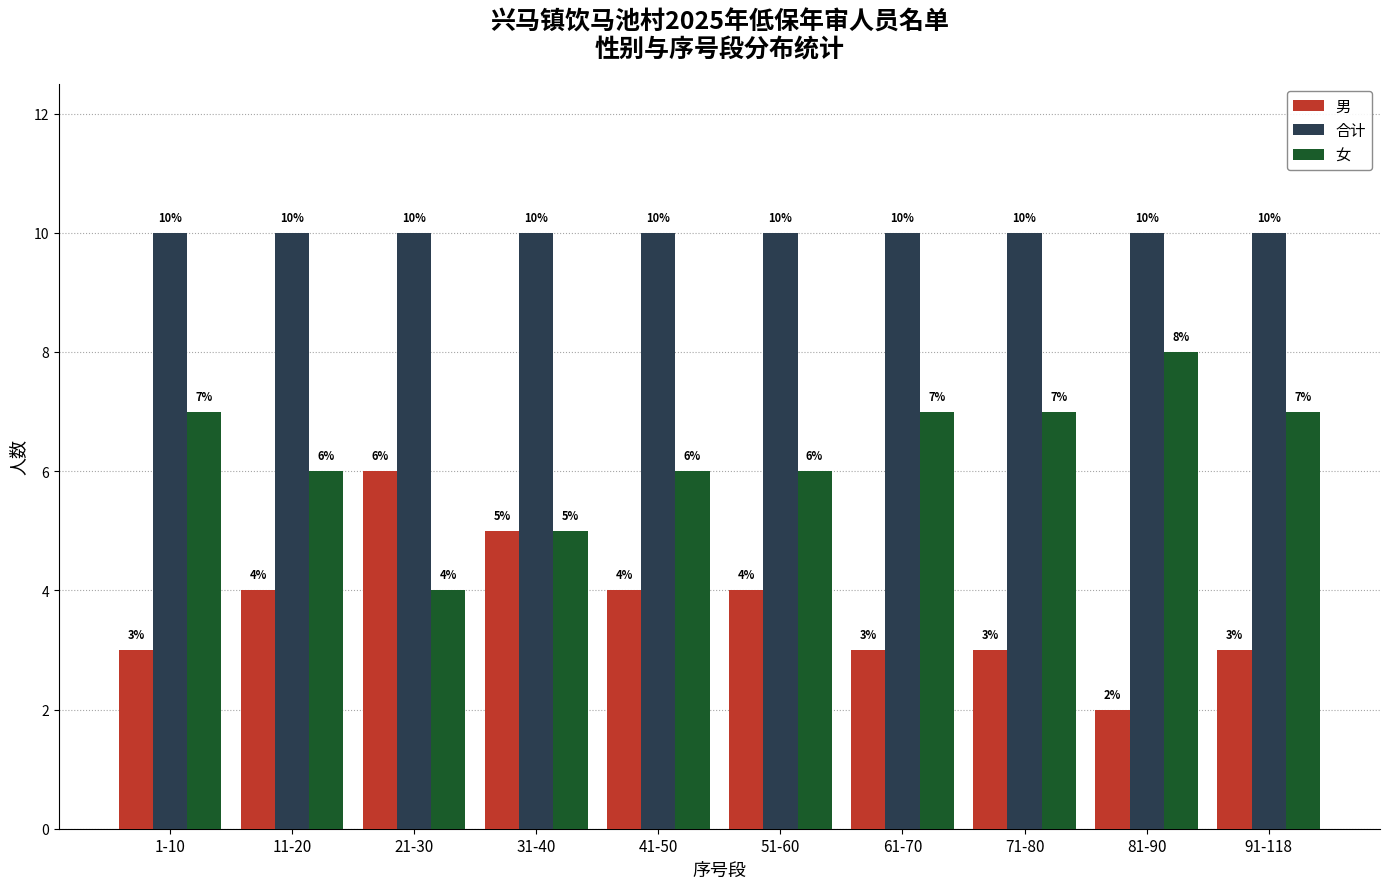

What is the greatest value displayed?

10